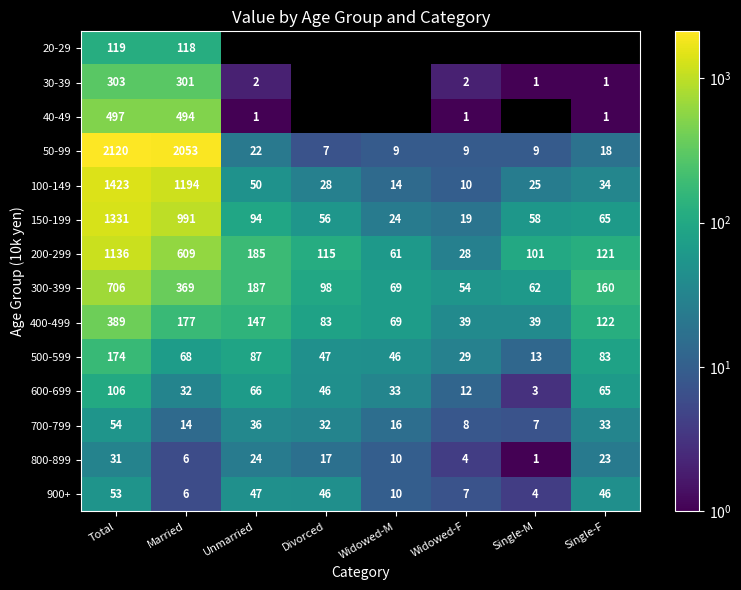

The value of 50-99 at Single-F is 4.4. True or false?

False